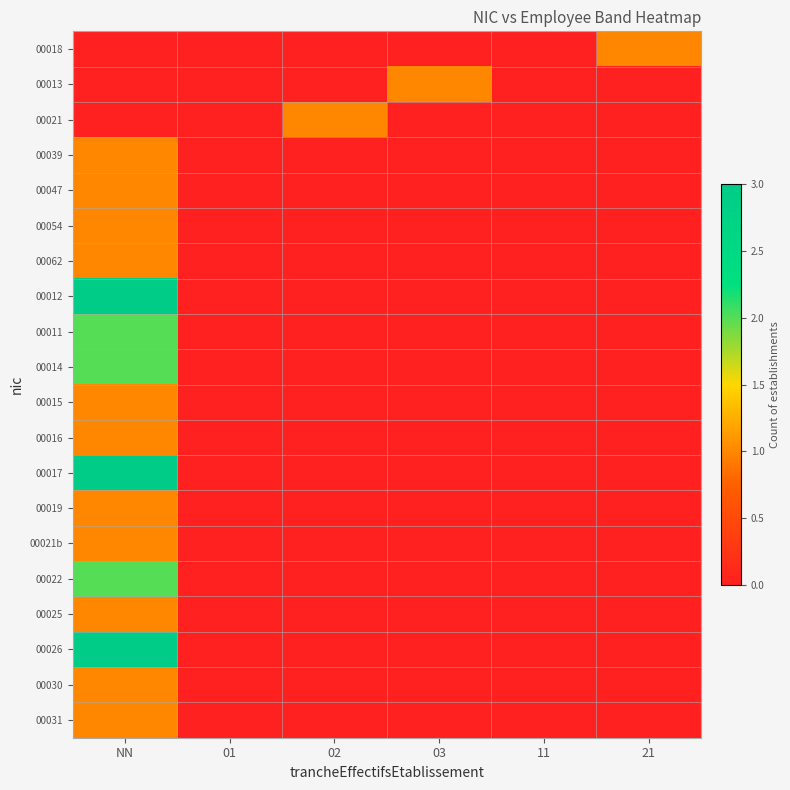

How many categories are shown in the chart?

6